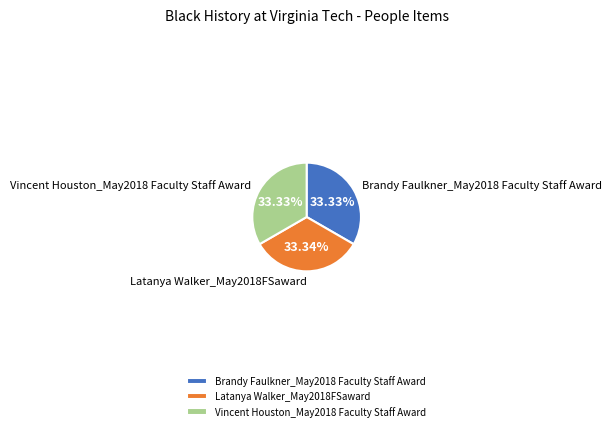

Is the sum of Latanya Walker_May2018FSaward and Vincent Houston_May2018 Faculty Staff Award greater than half?

Yes